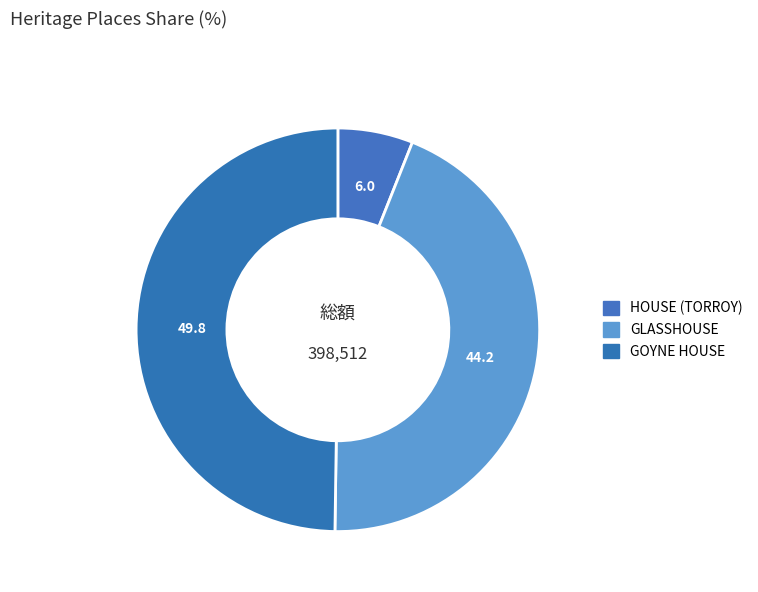

Rank the categories by value from highest to lowest.

GOYNE HOUSE, GLASSHOUSE, HOUSE (TORROY)